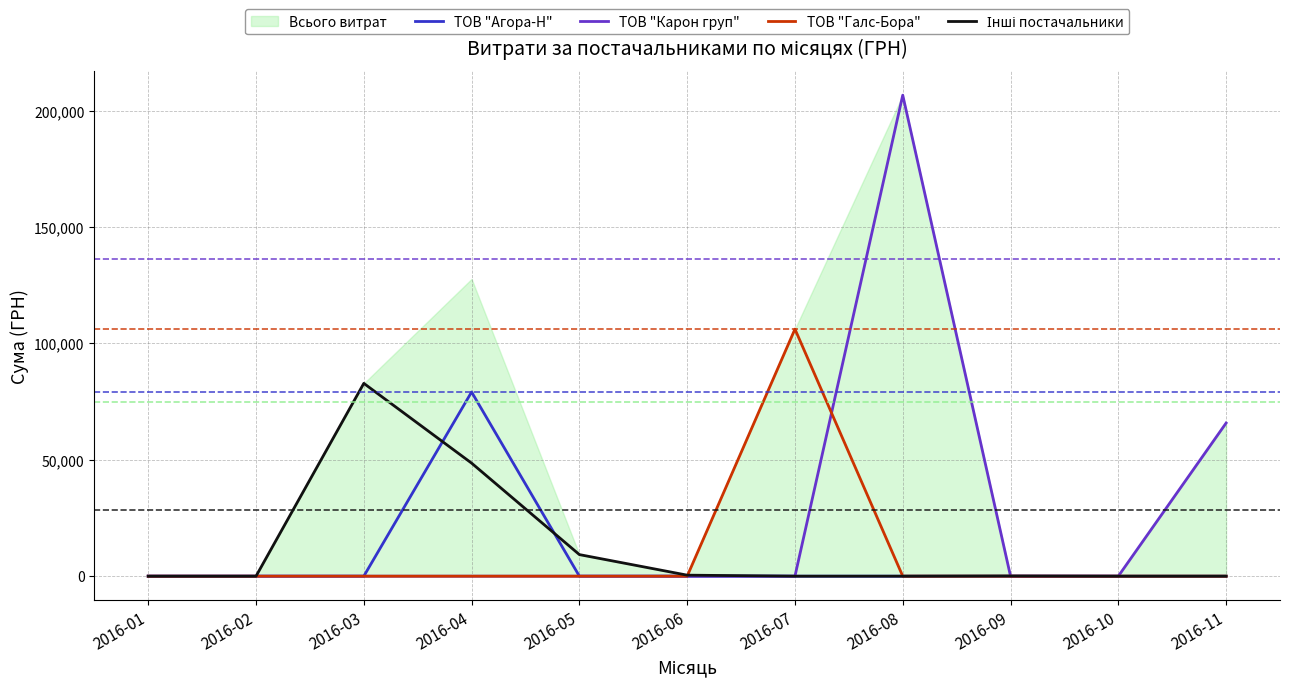

What is the total value across all series at 2016-08?

206631.6